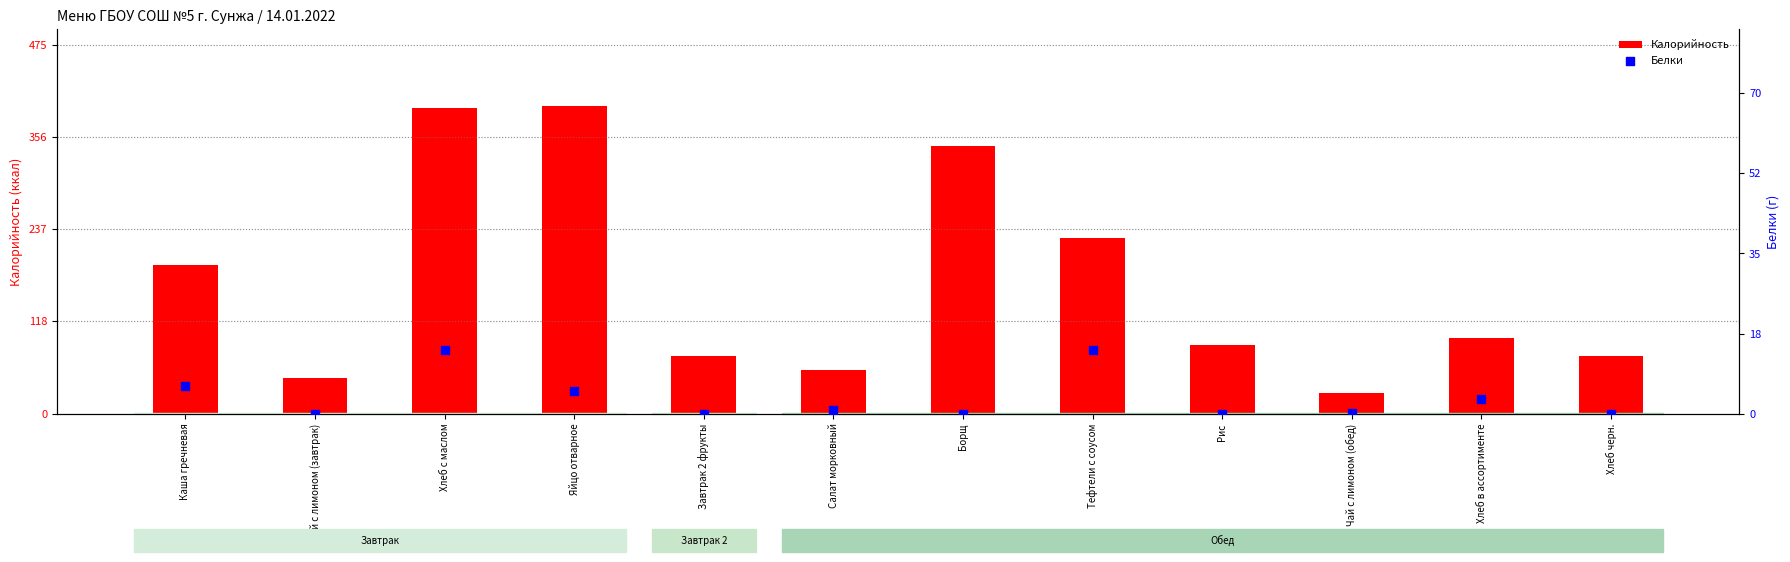

What is the total value across all series at Каша гречневая?

197.1